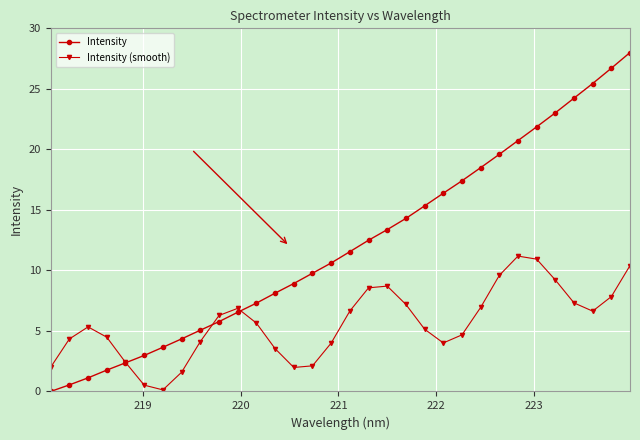

Which series has the largest range (max minus min)?

Intensity